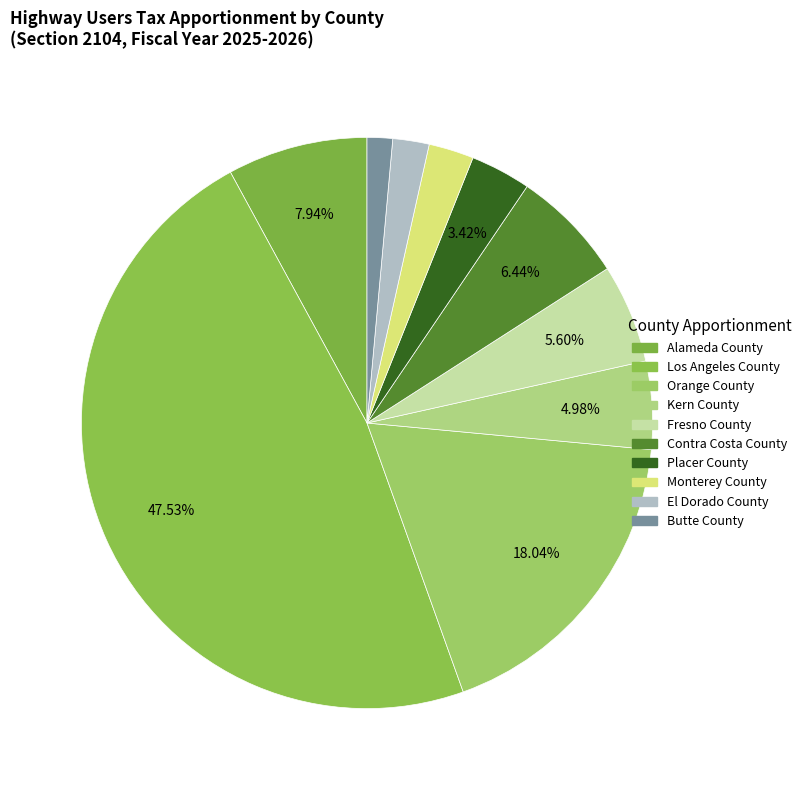

To the nearest percent, what portion does Butte County represent?

1%